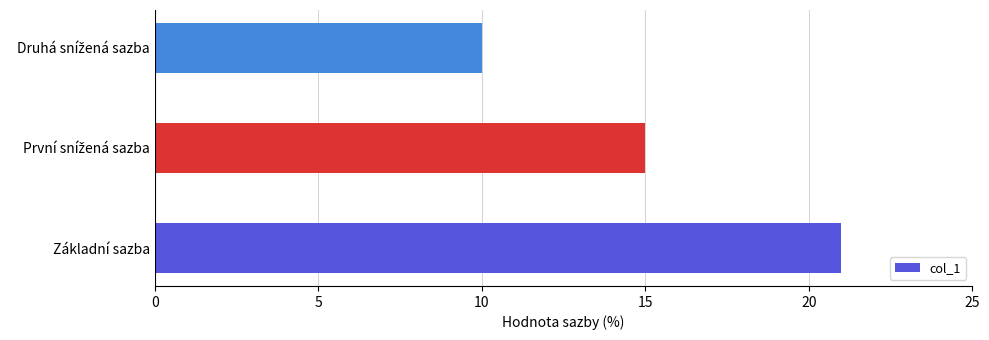

What is the difference between the maximum and minimum values?

11